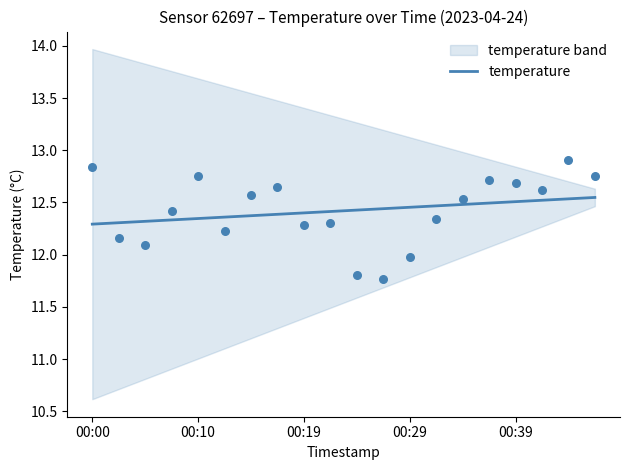

Which has a higher value, 10 or 13?

13